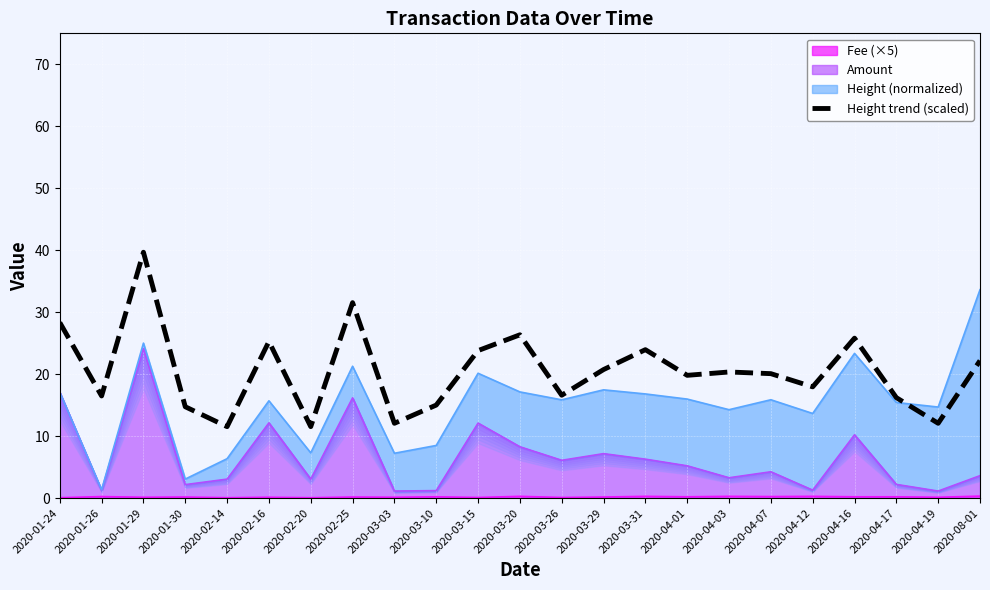

Does the chart display data point markers on the line(s)?

No